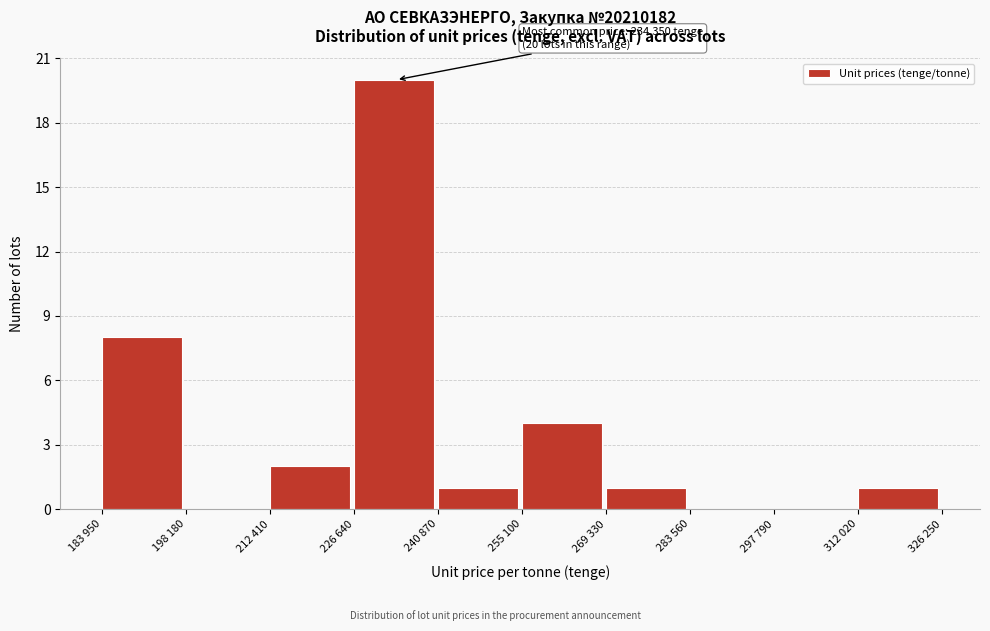

Reading left to right, extract all data points from this chart.

183 950=8	198 180=0	212 410=2	226 640=20	240 870=1	255 100=4	269 330=1	283 560=0	297 790=0	312 020=1